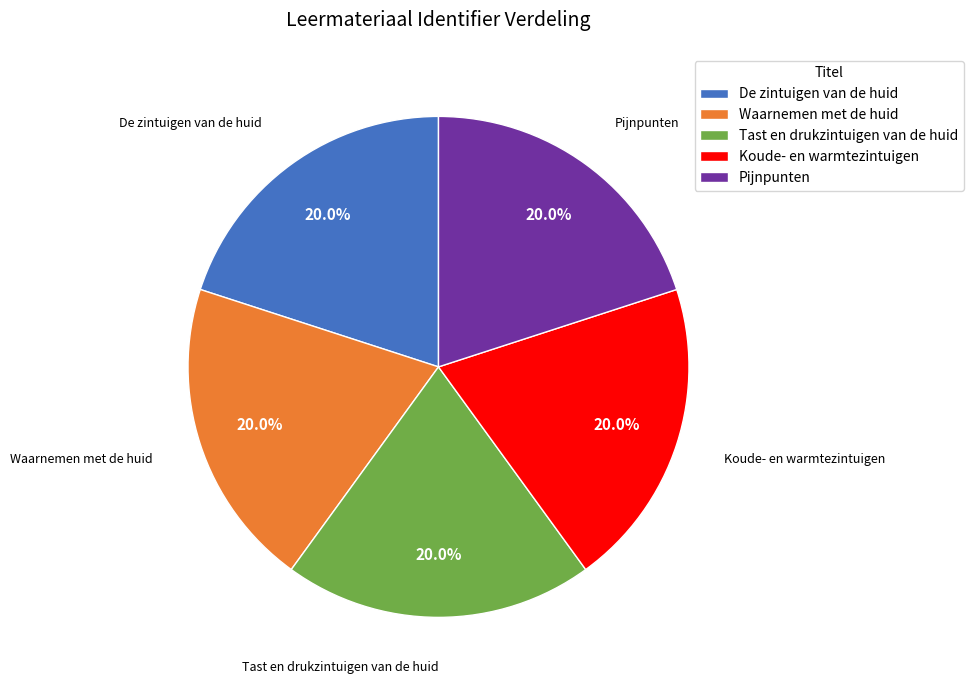

Approximately how many times larger is the value at Pijnpunten compared to Tast en drukzintuigen van de huid?

1.0